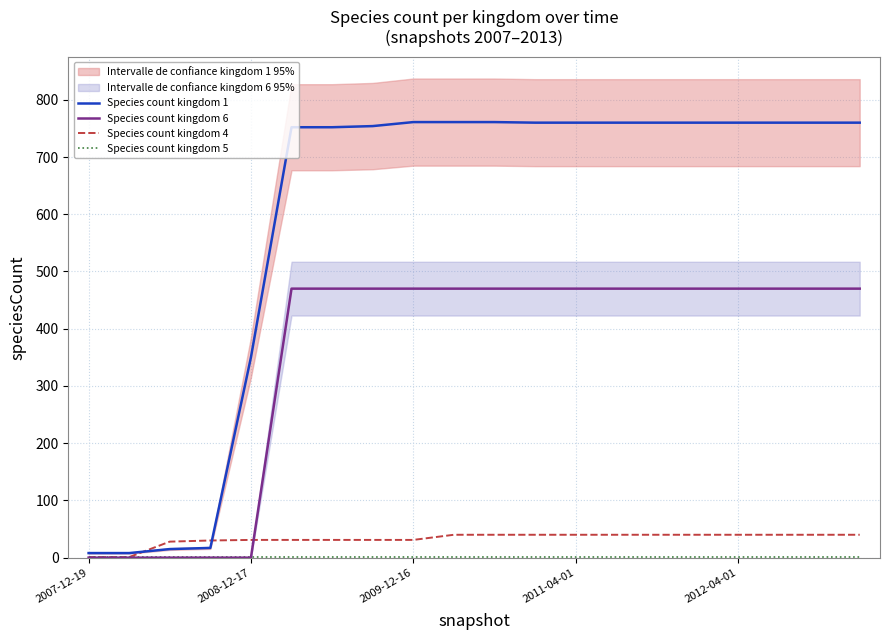

At which label does Species count kingdom 5 reach its minimum?

2007-12-19